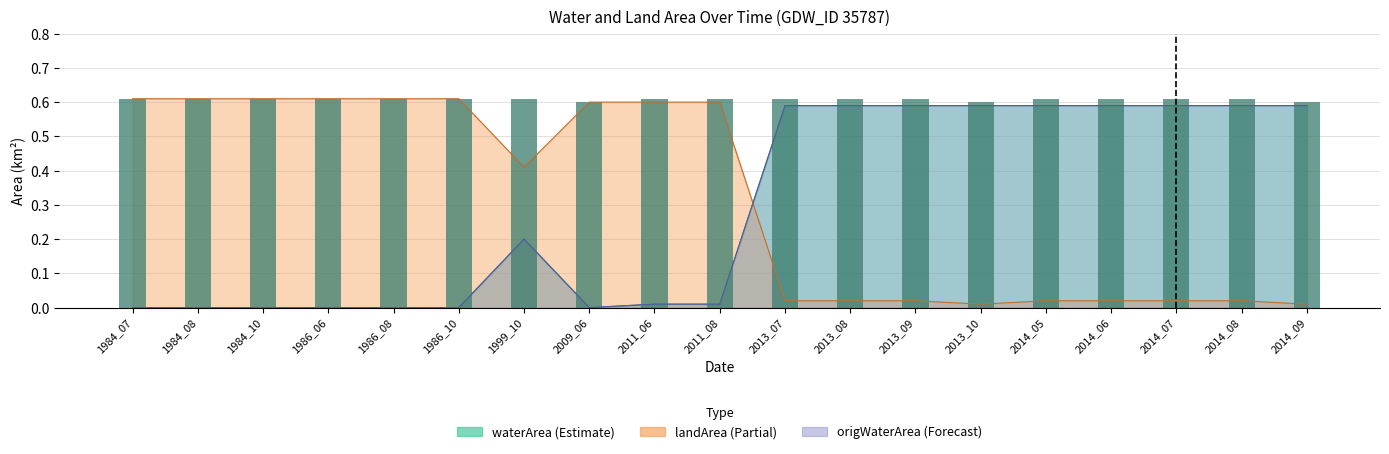

At which label is the value closest to 0?

2009_06